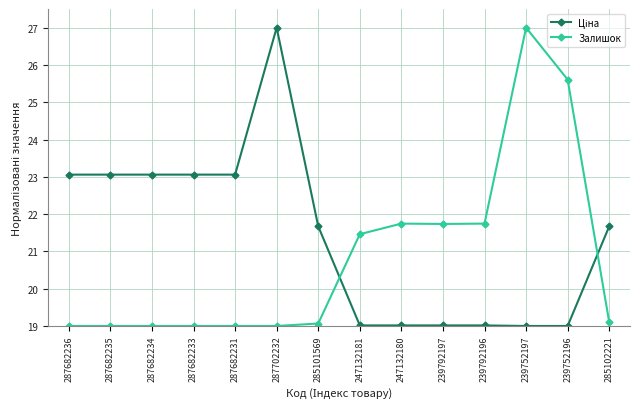

At how many categories does at least one series exceed 22?

8